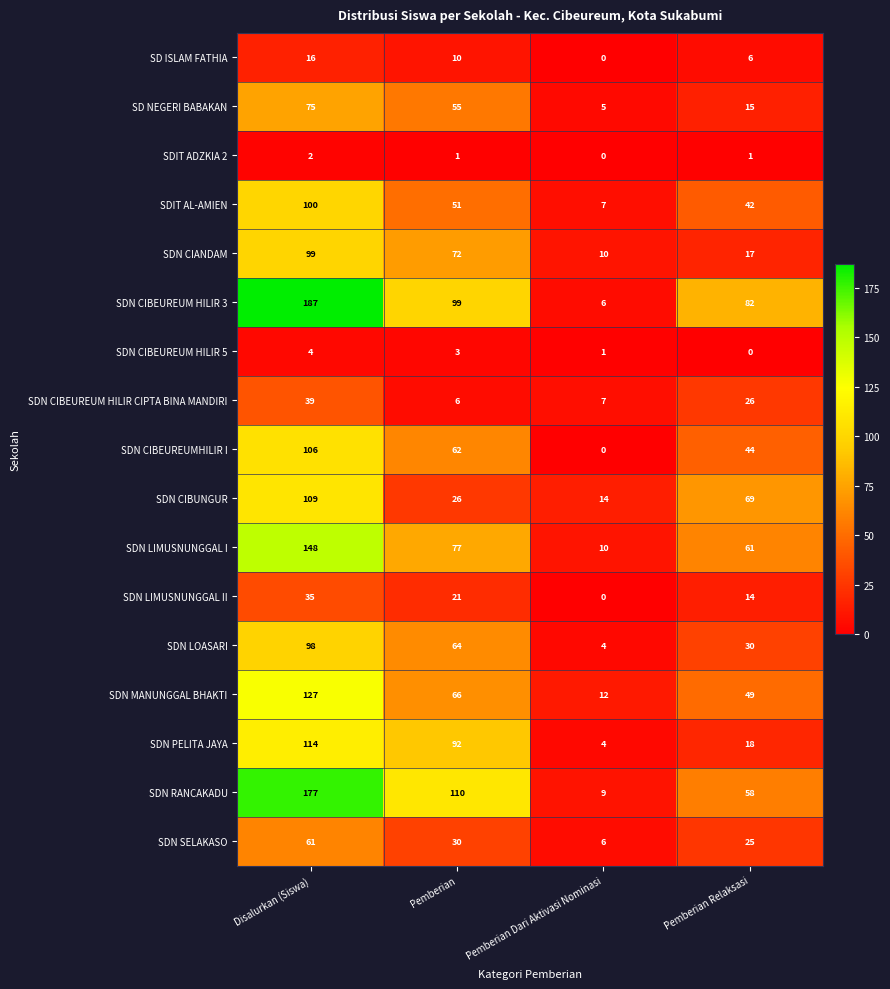

What is the maximum value shown in the chart?

187